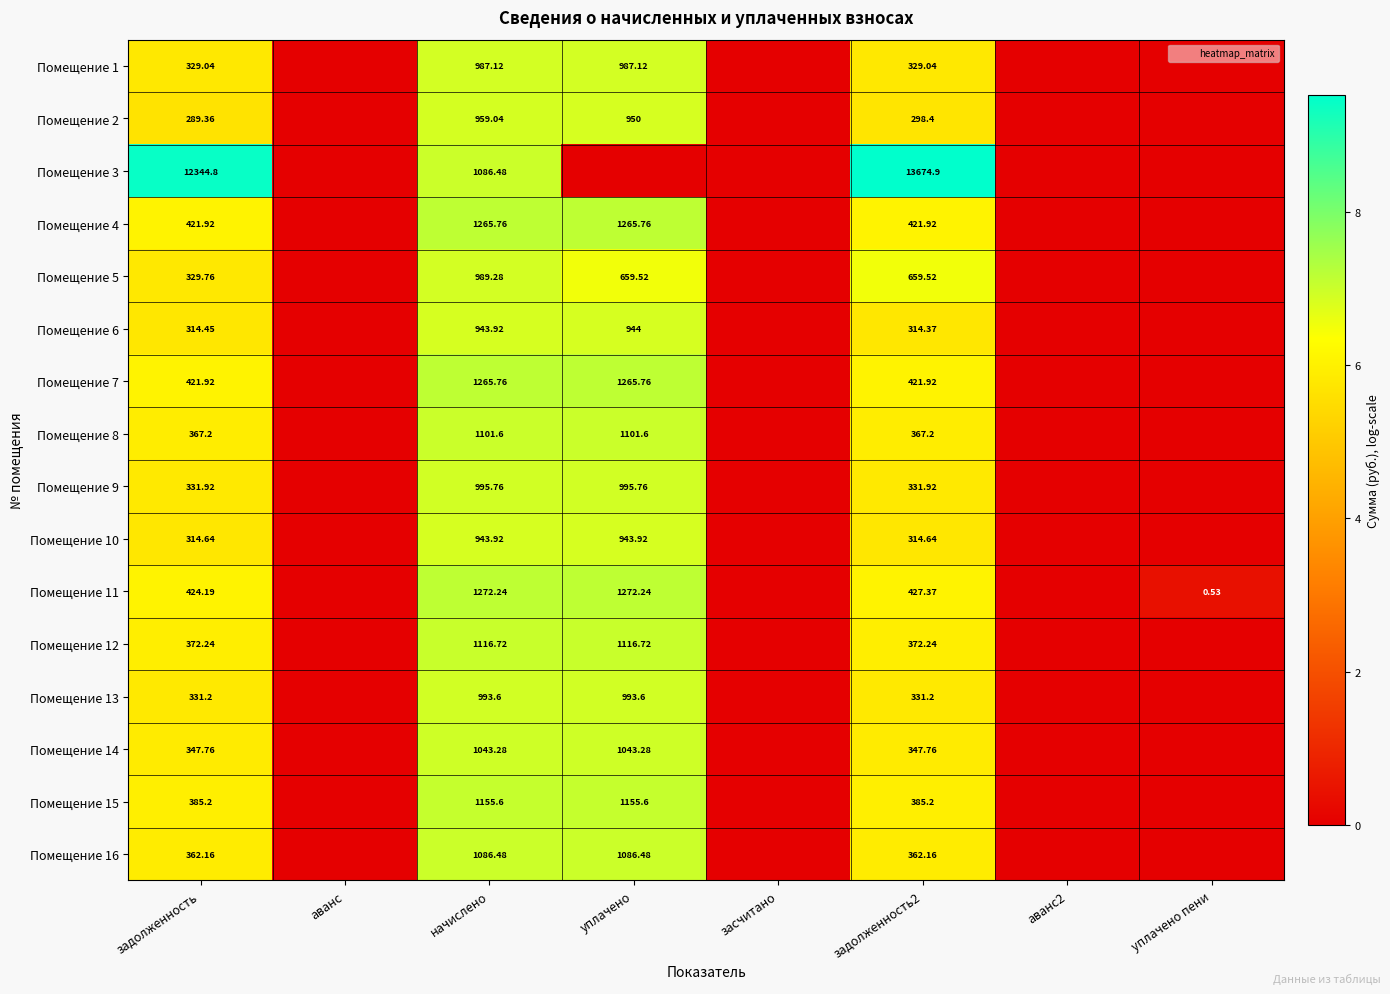

At which label does Помещение 5 first exceed 5?

задолженность